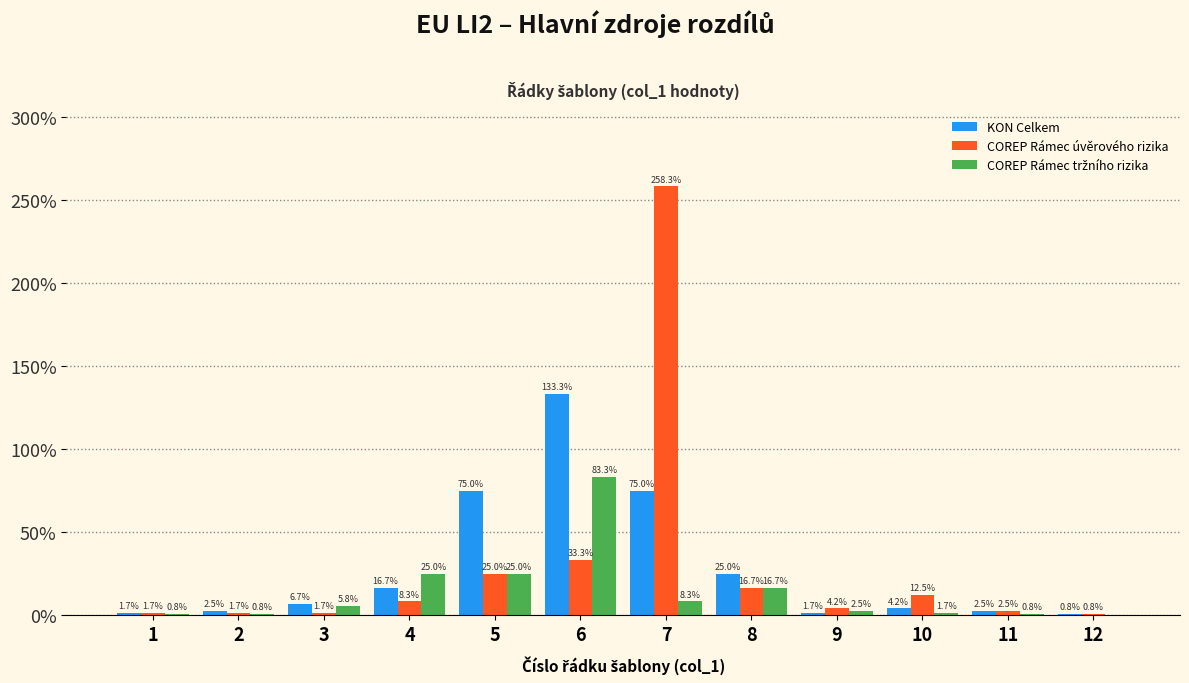

Read the KON Celkem value at 6.

133.3